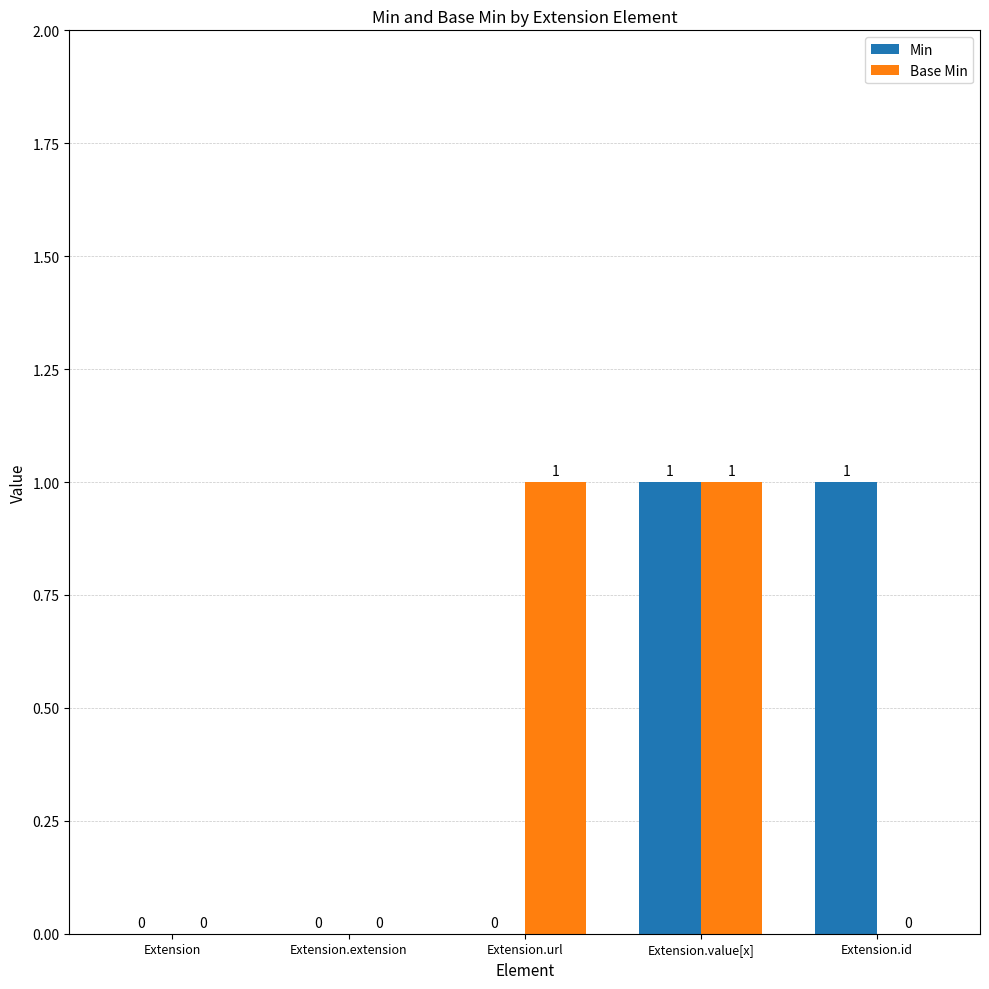

Are the bars grouped side by side (vs. stacked)?

Yes